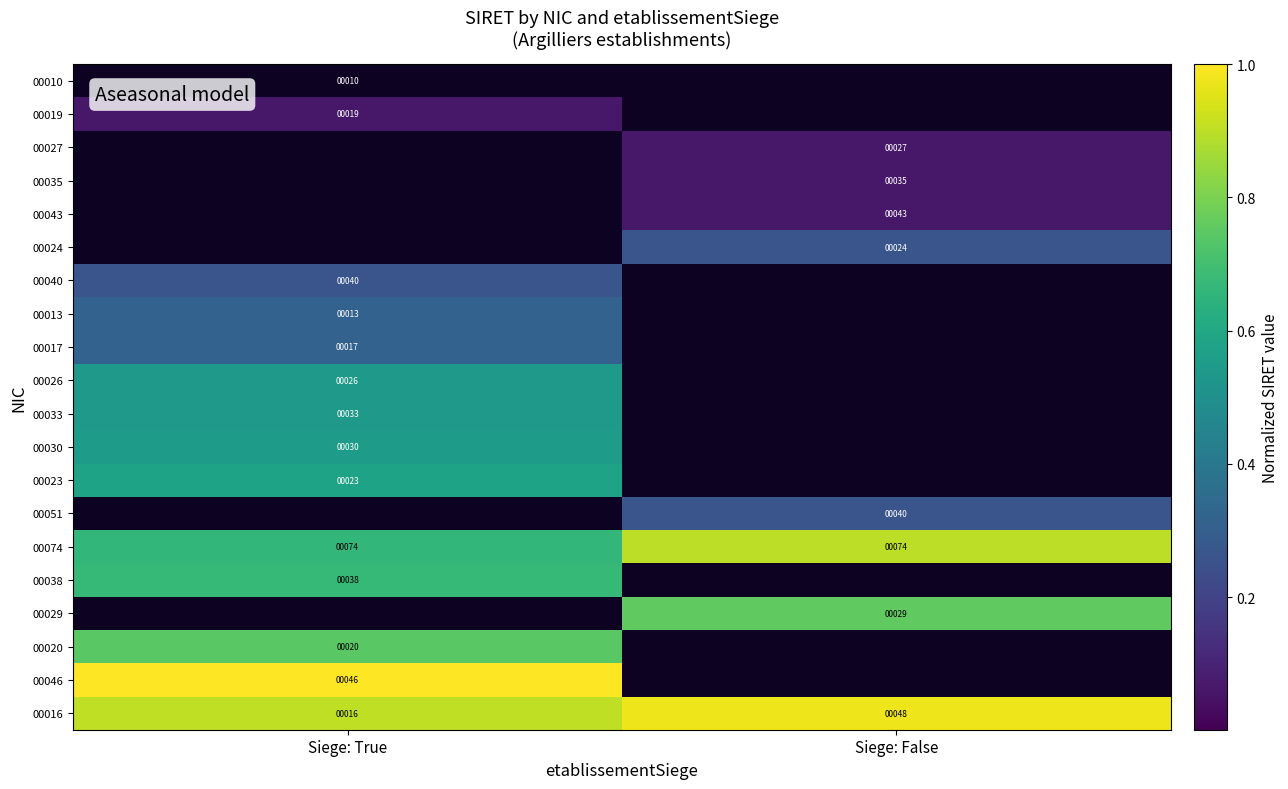

At which category is the sum across all series the highest?

Siege: True